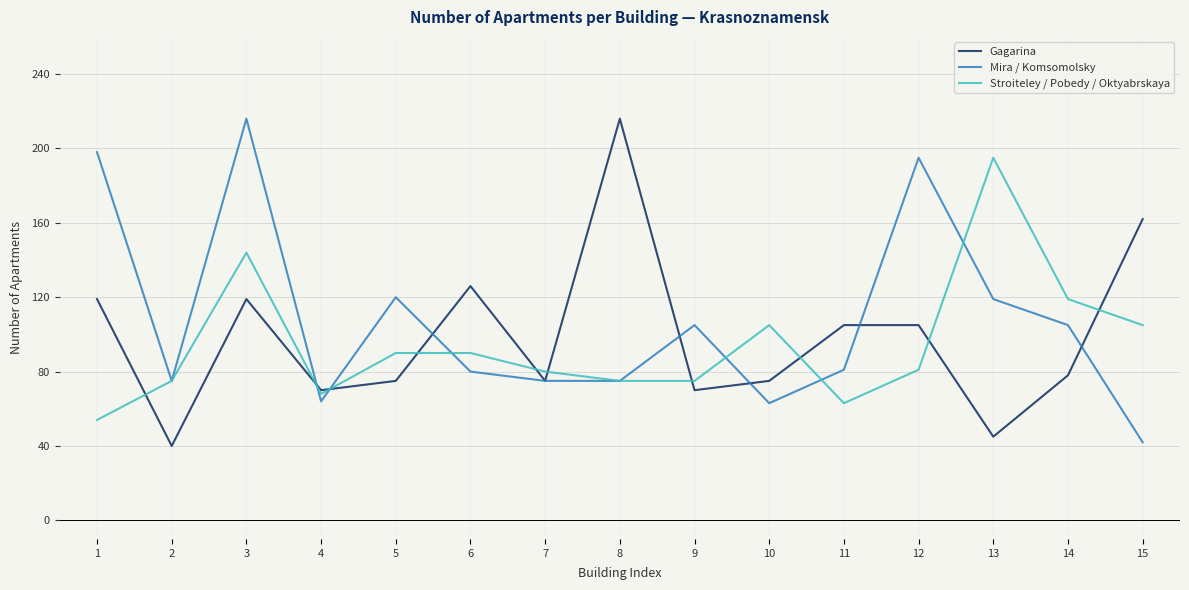

The value of Stroiteley / Pobedy / Oktyabrskaya at 1 is 76. True or false?

False